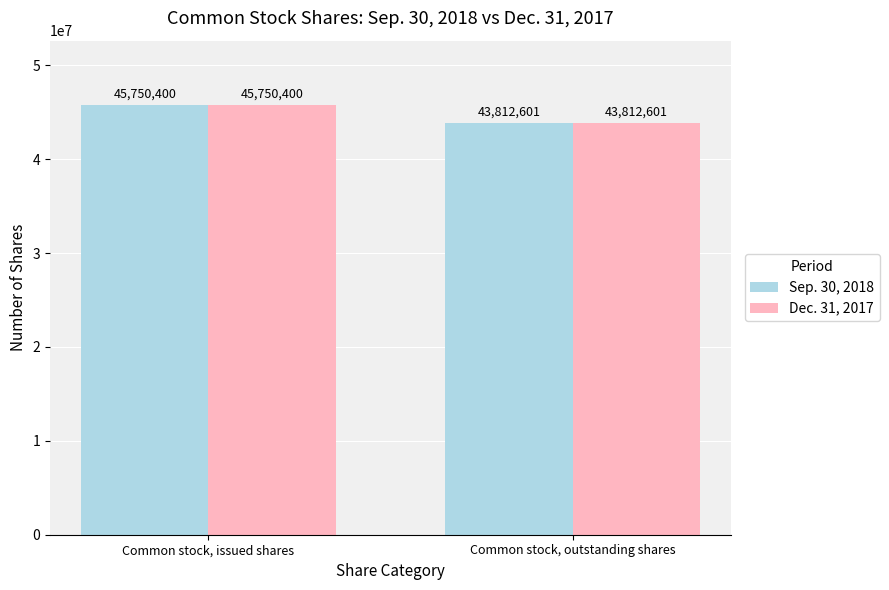

At which label does Sep. 30, 2018 reach its minimum?

Common stock, outstanding shares